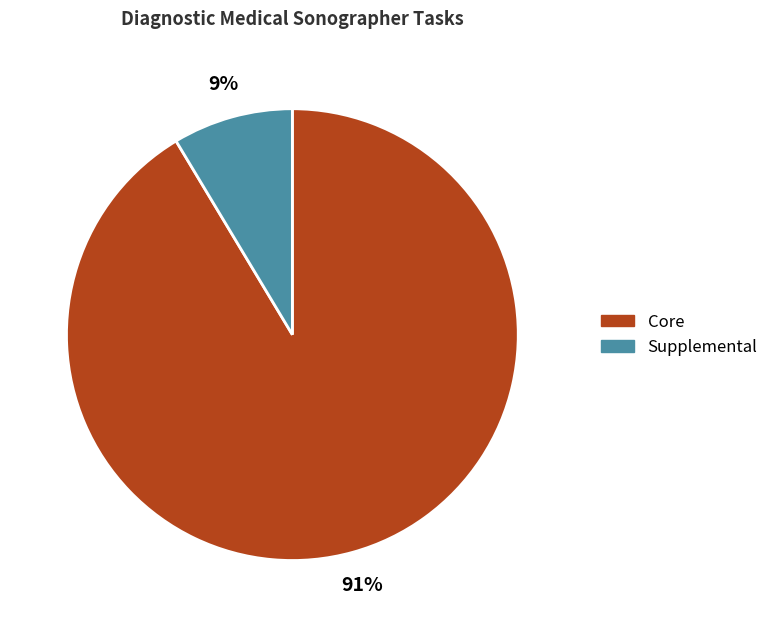

To the nearest percent, what is the average slice percentage?

50%